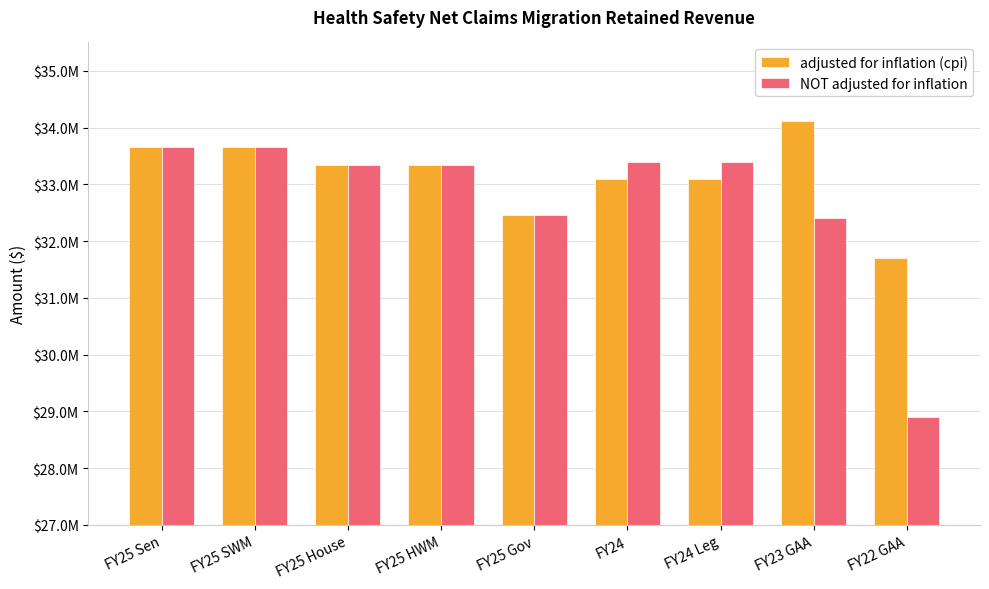

Reading right to left, extract all data points from this chart.

adjusted for inflation (cpi): FY22 GAA=31707907	FY23 GAA=34123347	FY24 Leg=33102154	FY24=33102154	FY25 Gov=32452307	FY25 HWM=33342491	FY25 House=33342491	FY25 SWM=33664991	FY25 Sen=33664991
NOT adjusted for inflation: FY22 GAA=28900000	FY23 GAA=32400000	FY24 Leg=33394788	FY24=33394788	FY25 Gov=32452307	FY25 HWM=33342491	FY25 House=33342491	FY25 SWM=33664991	FY25 Sen=33664991